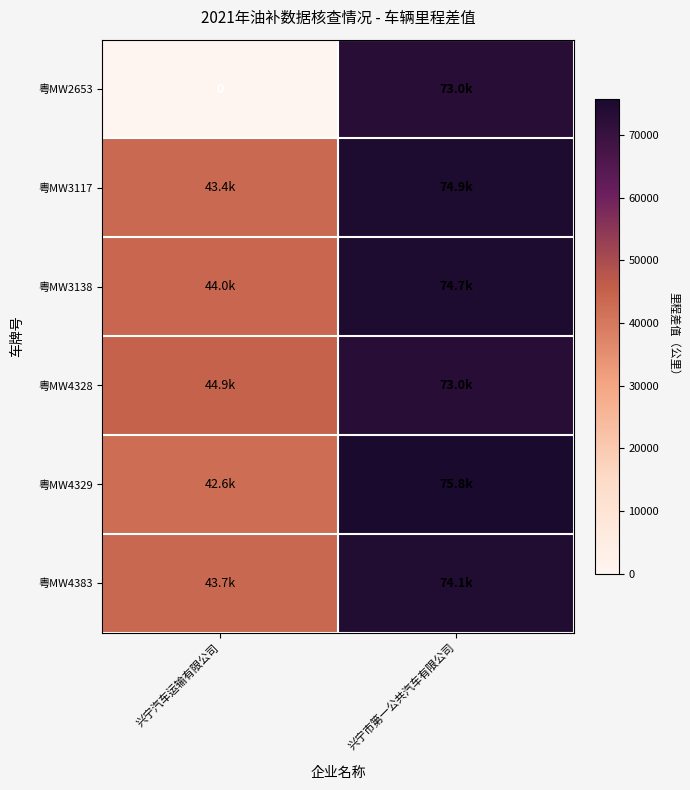

Between 兴宁市第一公共汽车有限公司 and 兴宁汽车运输有限公司, which is larger?

兴宁市第一公共汽车有限公司